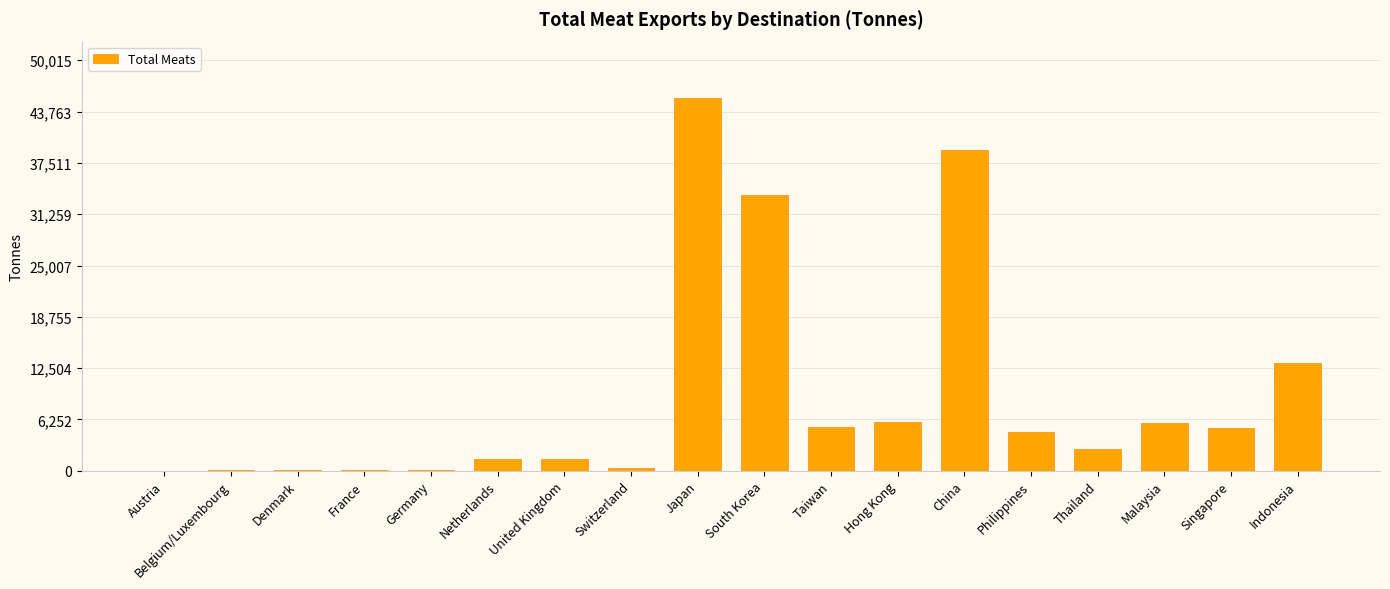

The chart shows a value of 4603.0 at Indonesia. True or false?

False